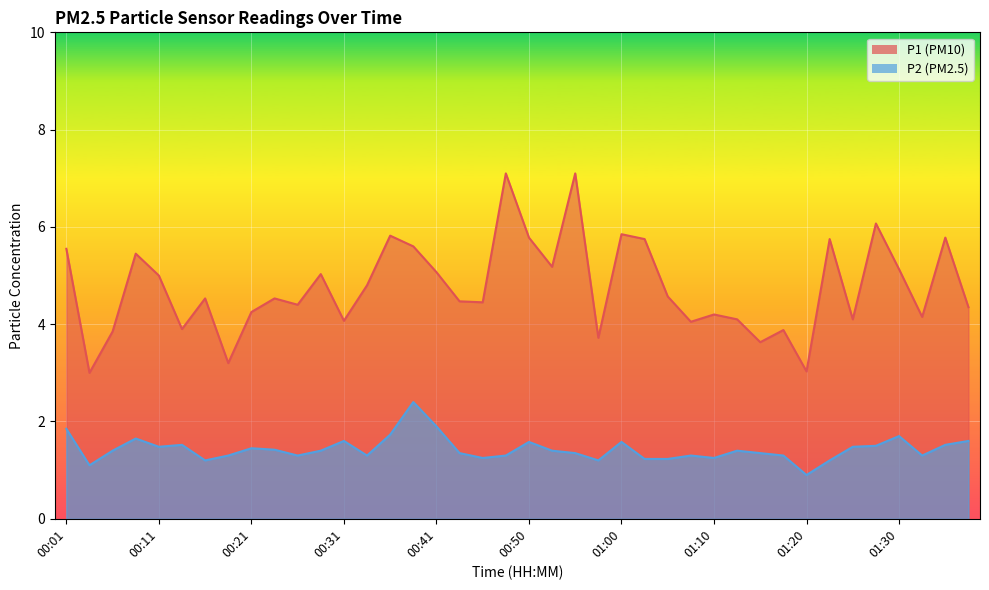

What is the average value of the P2 series?

1.4